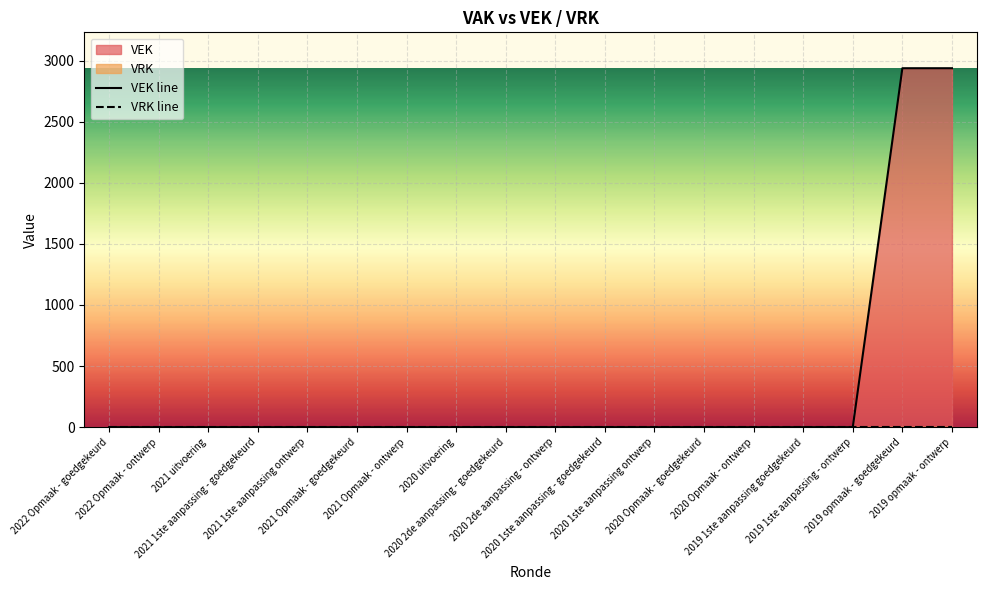

True or false: VEK line and VRK line intersect in this chart.

False